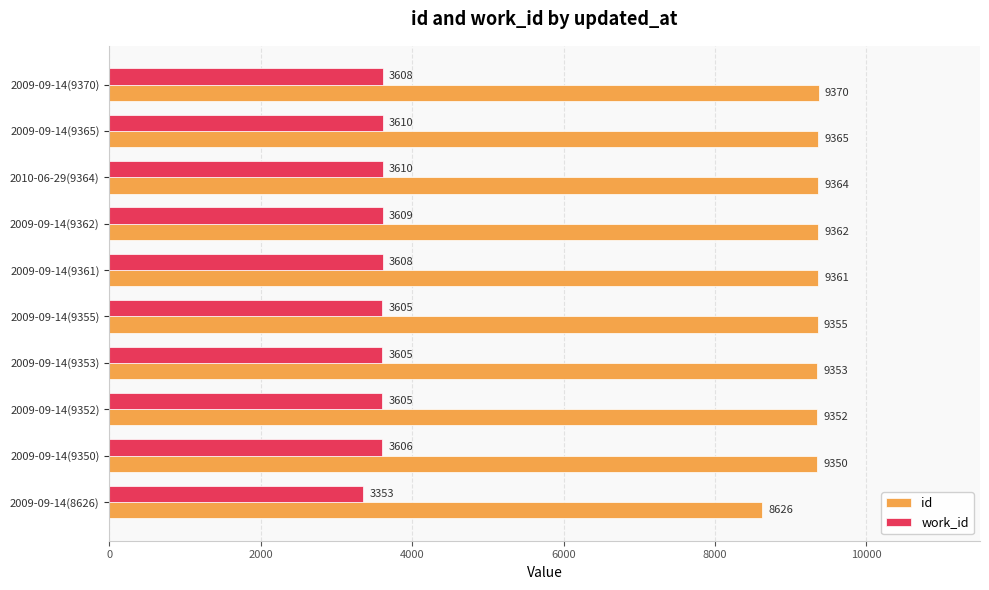

At which category is the sum across all series the highest?

2009-09-14(9370)